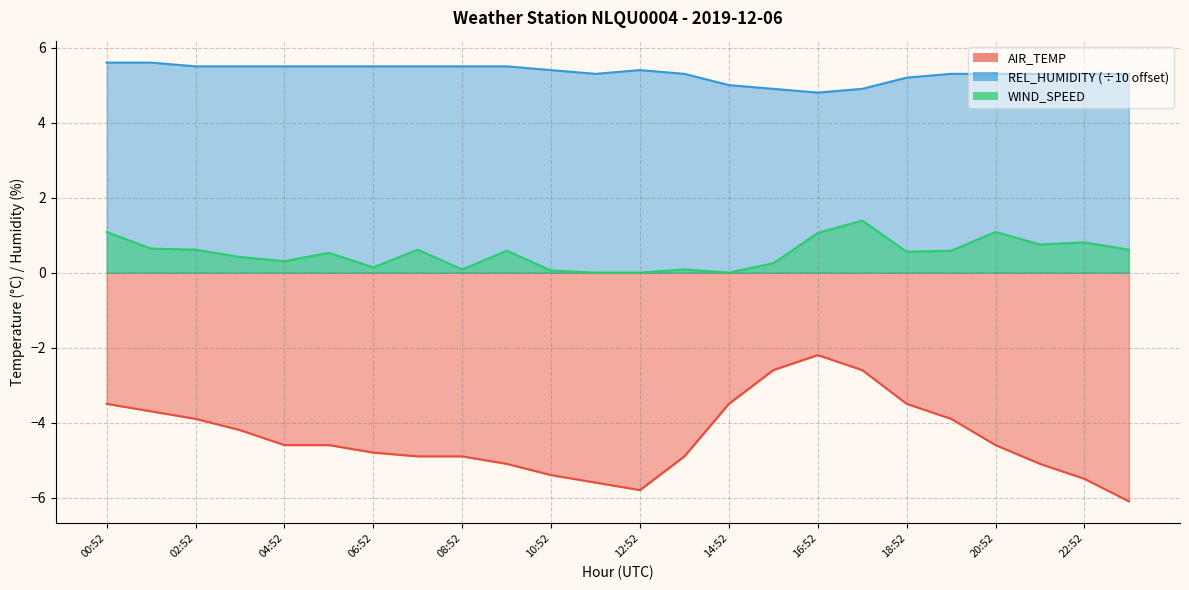

Reading left to right, extract all data points from this chart.

AIR_TEMP: 00:52=-3.5	01:52=-3.7	02:52=-3.9	03:52=-4.2	04:52=-4.6	05:52=-4.6	06:52=-4.8	07:52=-4.9	08:52=-4.9	09:52=-5.1	10:52=-5.4	11:52=-5.6	12:52=-5.8	13:52=-4.9	14:52=-3.5	15:52=-2.6	16:52=-2.2	17:52=-2.6	18:52=-3.5	19:52=-3.9	20:52=-4.6	21:52=-5.1	22:52=-5.5	23:52=-6.1
REL_HUMIDITY: 00:52=5.6	01:52=5.6	02:52=5.5	03:52=5.5	04:52=5.5	05:52=5.5	06:52=5.5	07:52=5.5	08:52=5.5	09:52=5.5	10:52=5.4	11:52=5.3	12:52=5.4	13:52=5.3	14:52=5.0	15:52=4.9	16:52=4.8	17:52=4.9	18:52=5.2	19:52=5.3	20:52=5.3	21:52=5.3	22:52=5.3	23:52=5.3
WIND_SPEED: 00:52=1.1	01:52=0.6	02:52=0.6	03:52=0.4	04:52=0.3	05:52=0.5	06:52=0.1	07:52=0.6	08:52=0.1	09:52=0.6	10:52=0.1	11:52=0.0	12:52=0.0	13:52=0.1	14:52=0.0	15:52=0.2	16:52=1.1	17:52=1.4	18:52=0.6	19:52=0.6	20:52=1.1	21:52=0.8	22:52=0.8	23:52=0.6